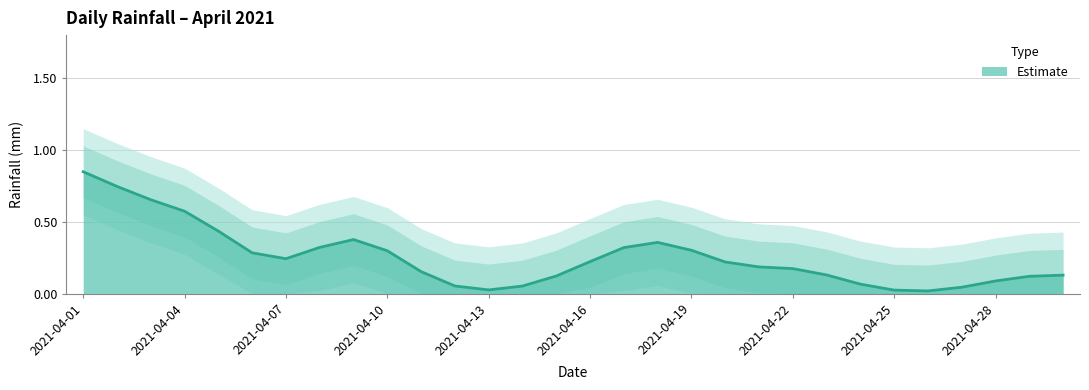

The value of Estimate at 2021-04-01 is 1.3. True or false?

False